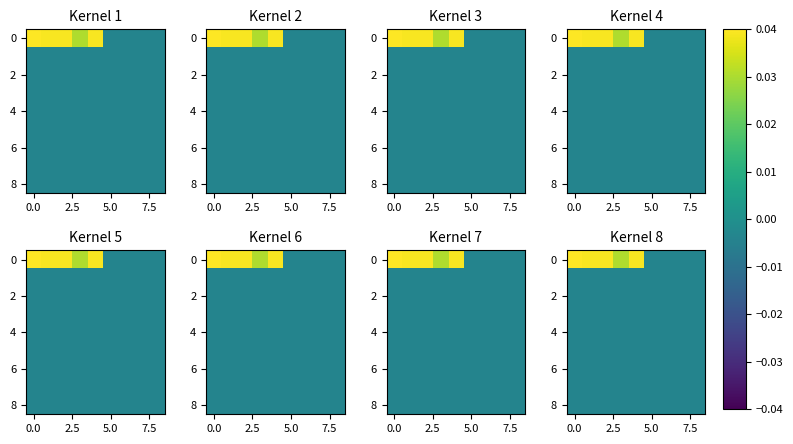

At how many categories does at least one series exceed 0?

5